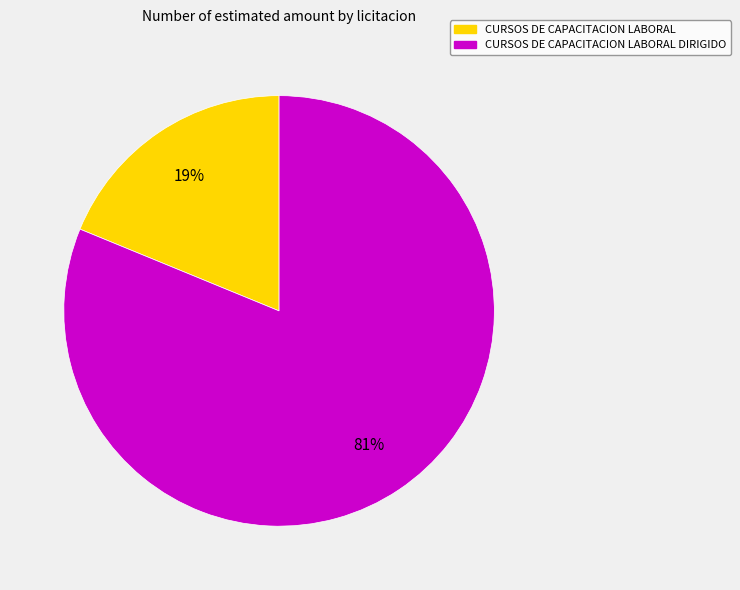

To the nearest percent, what is the difference between the largest and smallest slice percentages?

62%